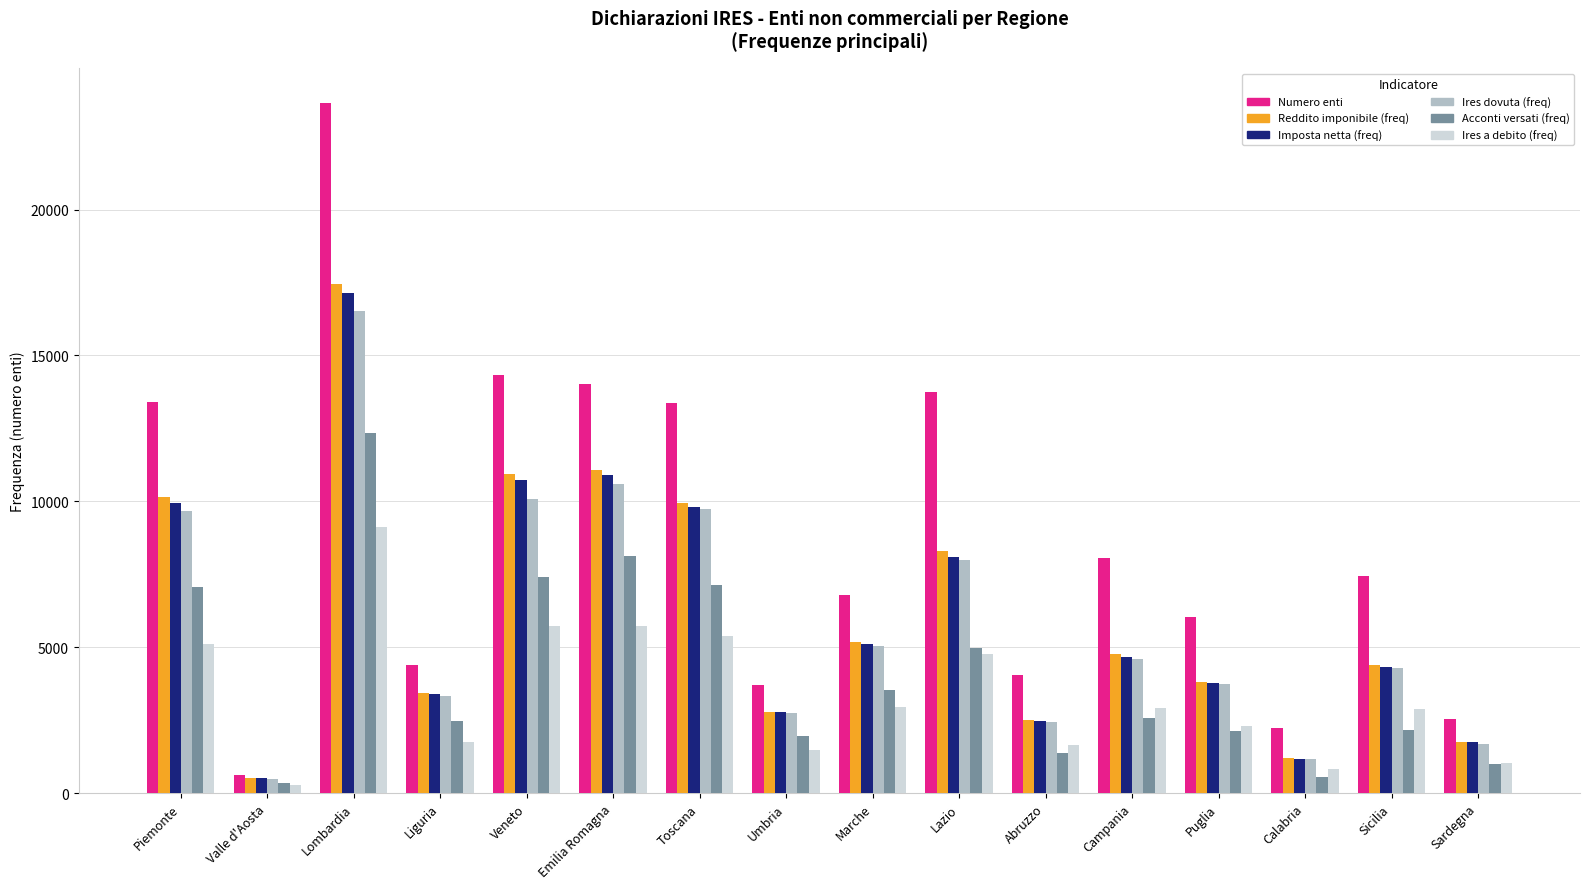

How many series are shown in this chart?

6